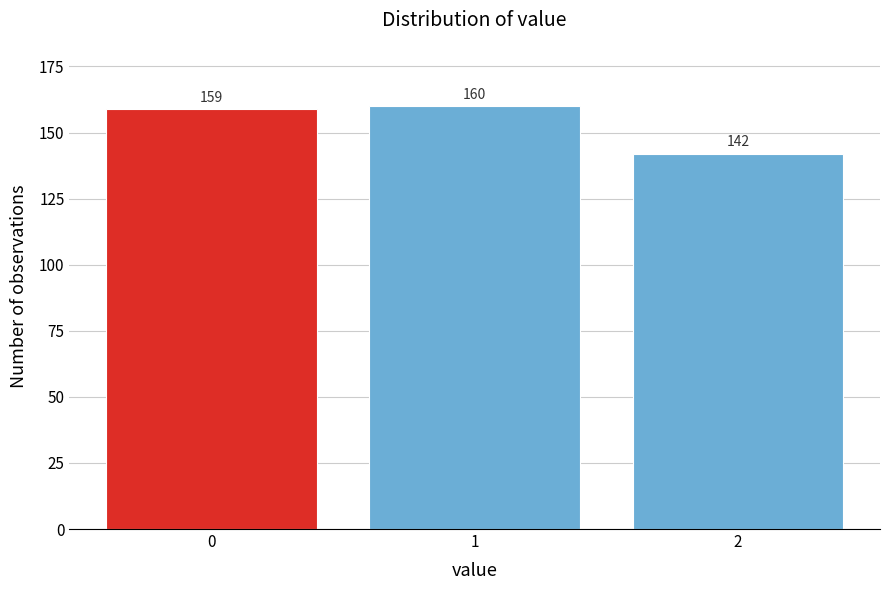

Reading left to right, what are all the values shown in this chart?

0=159	1=160	2=142